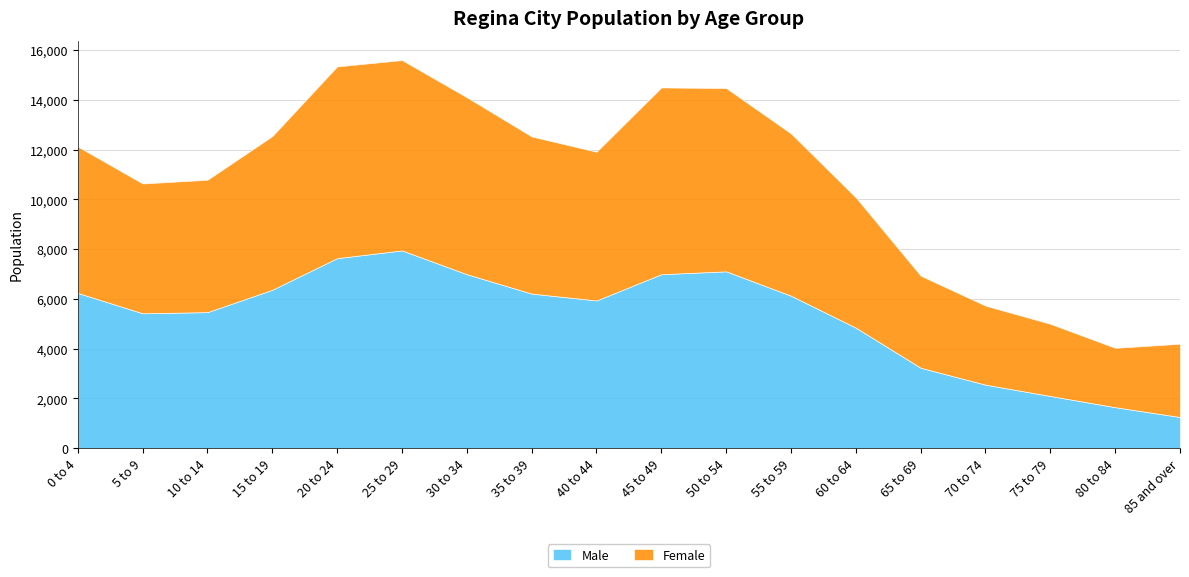

What is the sum of all Female values?

99080